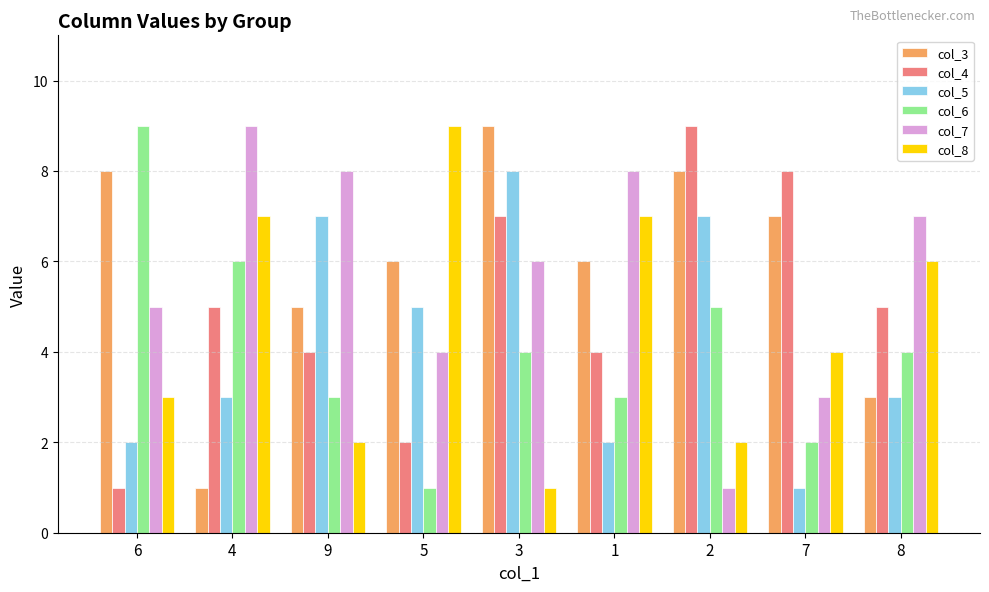

Is it true that col_8 equals 4 at 6?

False